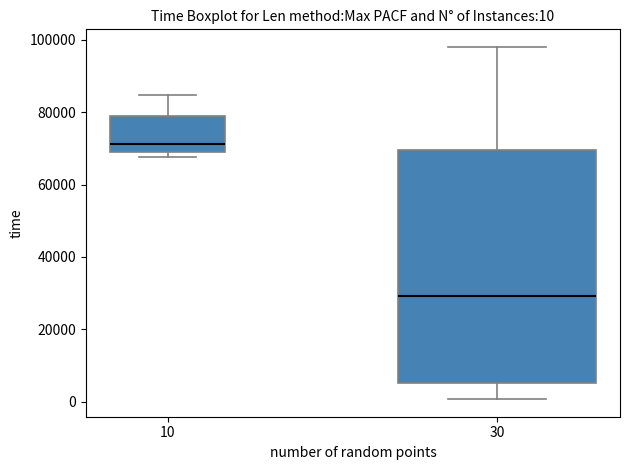

Which box has the highest median line?

10